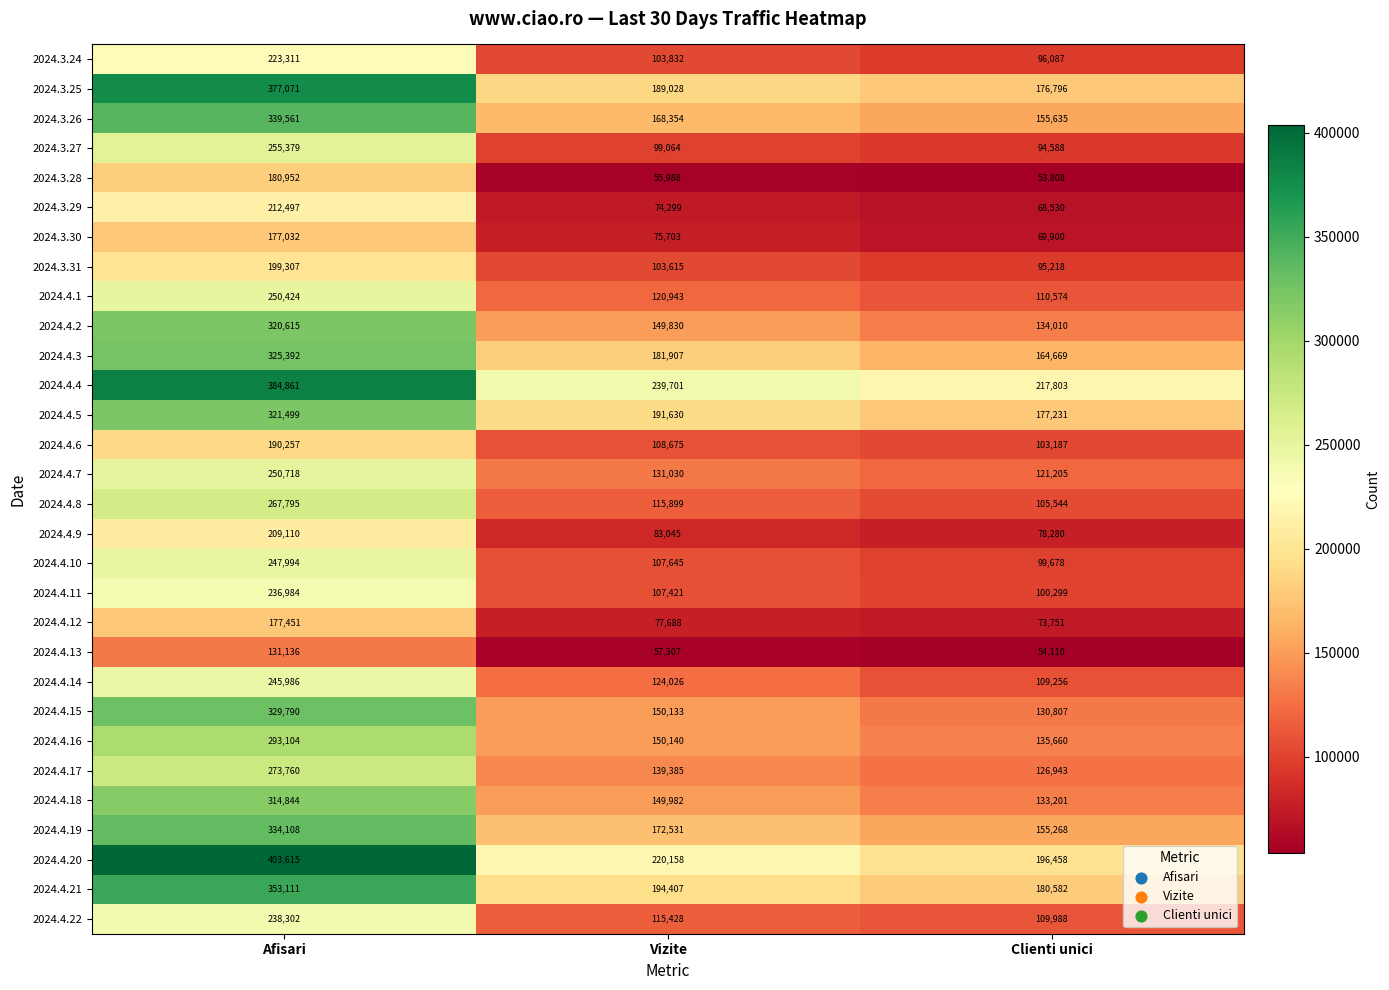

Which series has the largest total across all categories?

2024.4.4